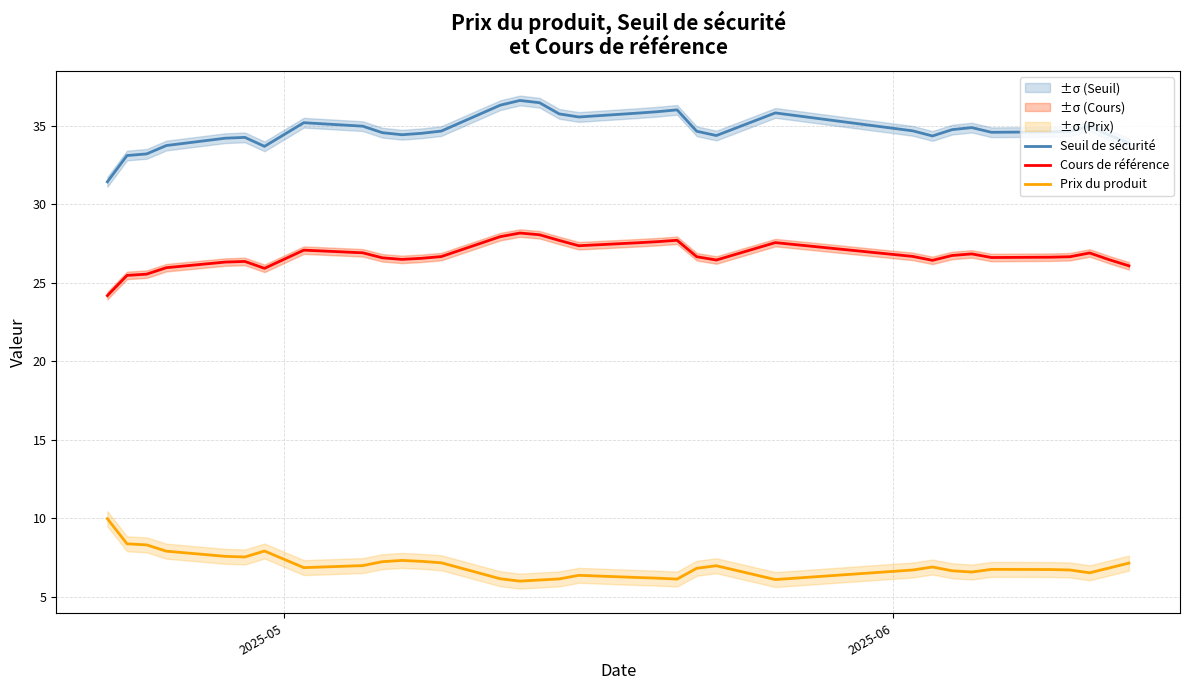

At how many categories does at least one series exceed 30?

34